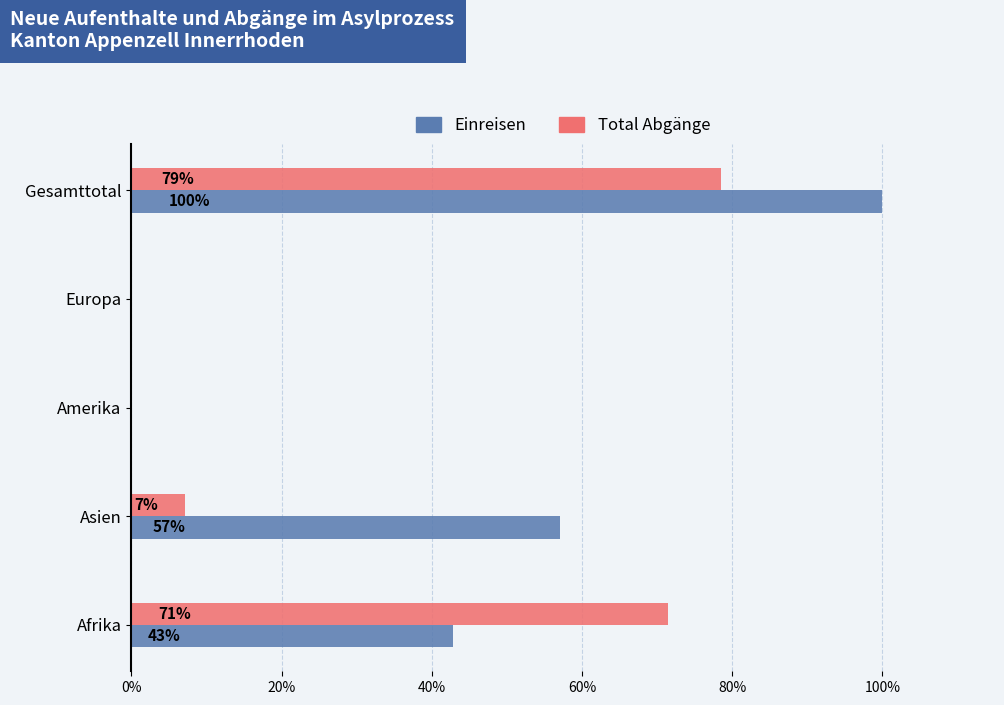

At which category is the sum across all series the highest?

Gesamttotal